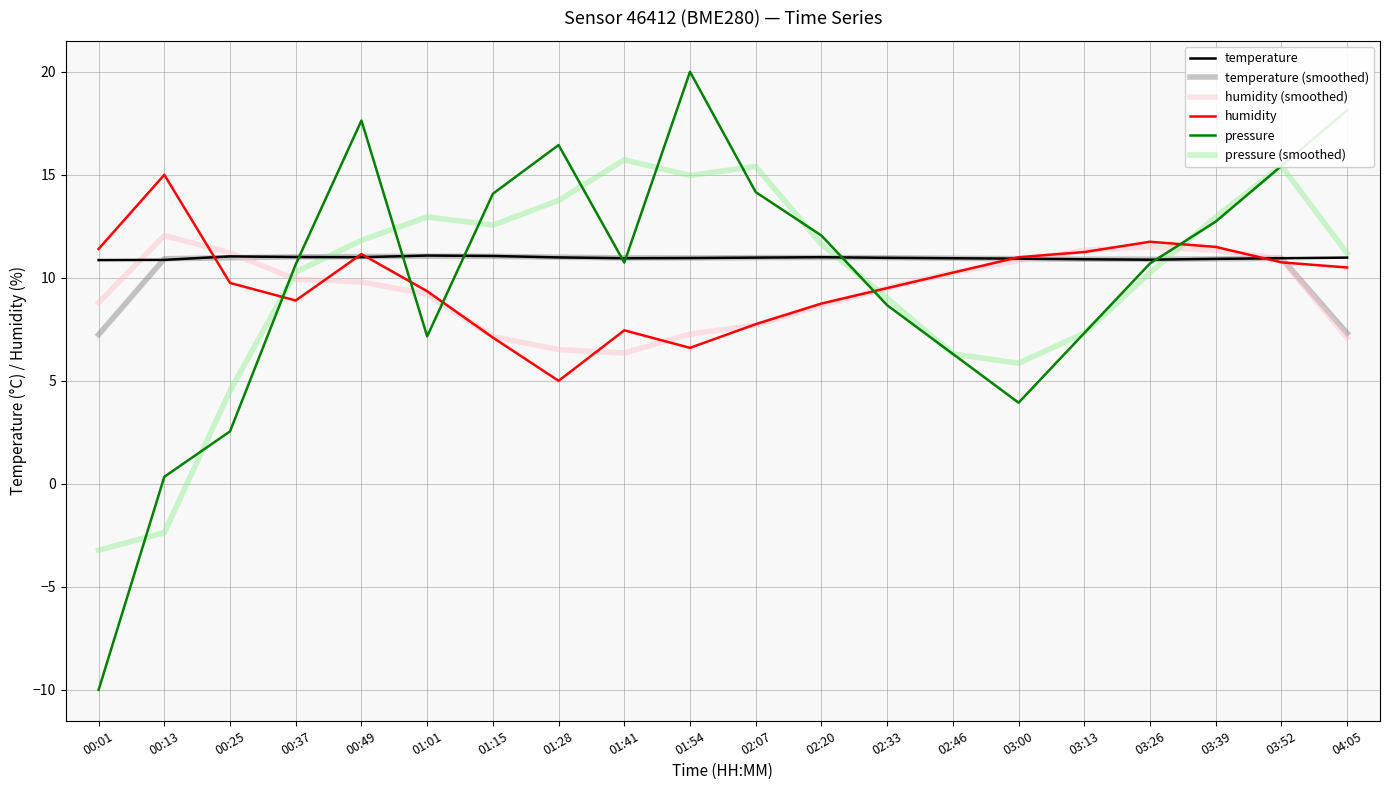

What is the spread (max minus min) of values at 02:46?

4.6